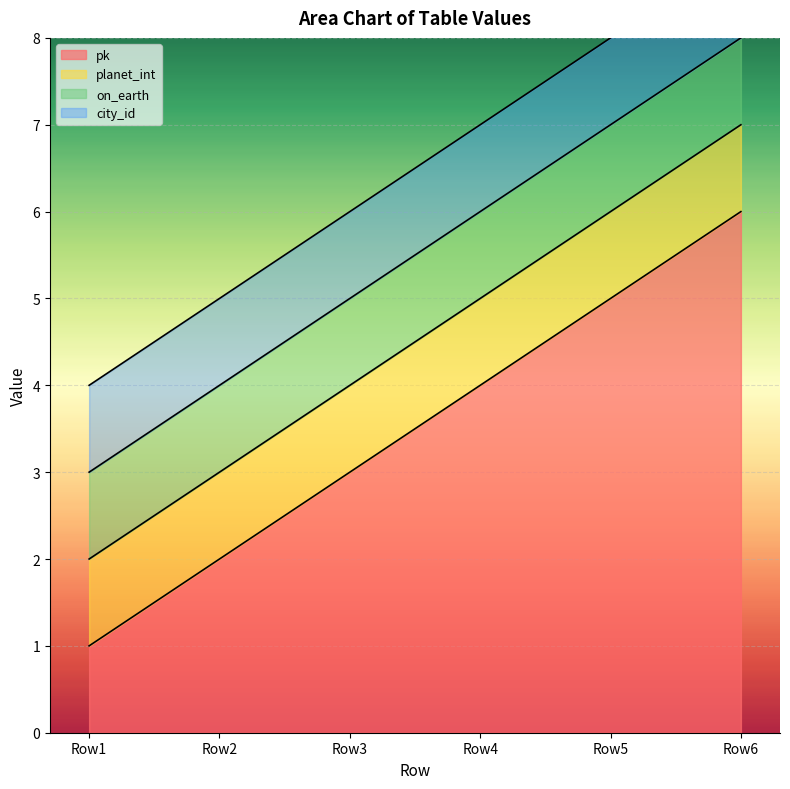

What is the lowest value of the pk series?

1